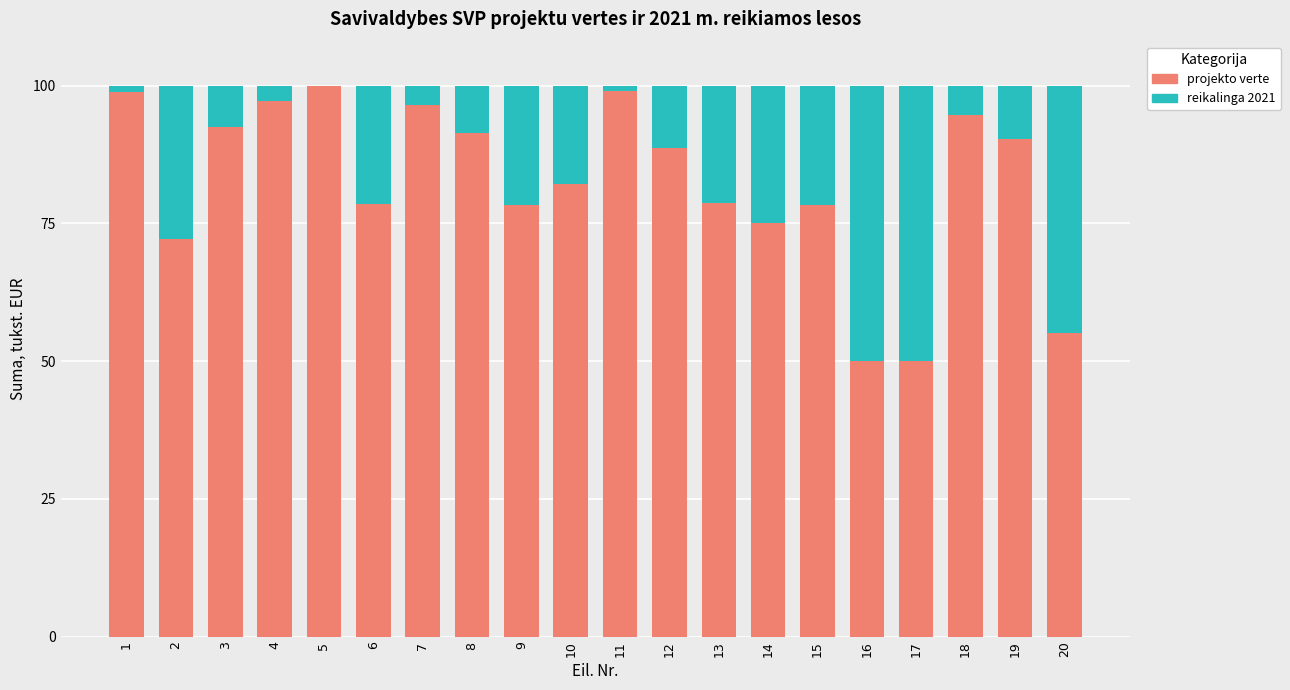

The value of projekto verte at 20 is 80.0. True or false?

False